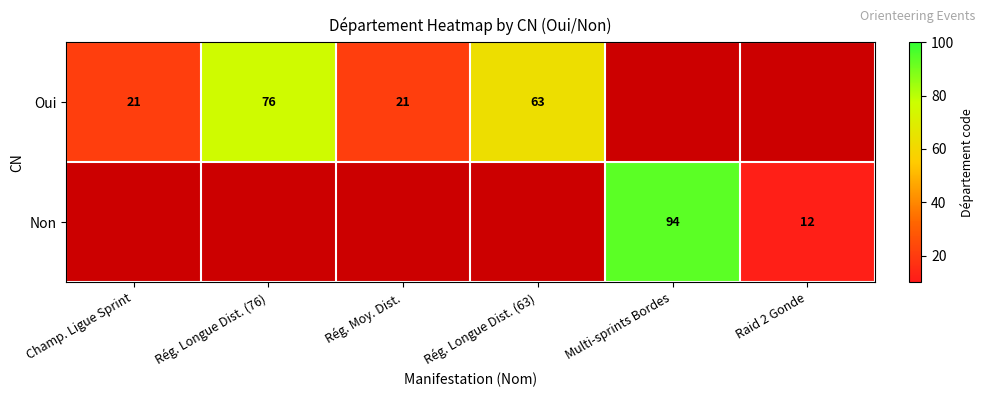

What is the difference between the highest and lowest values at Rég. Longue Dist. (76)?

76